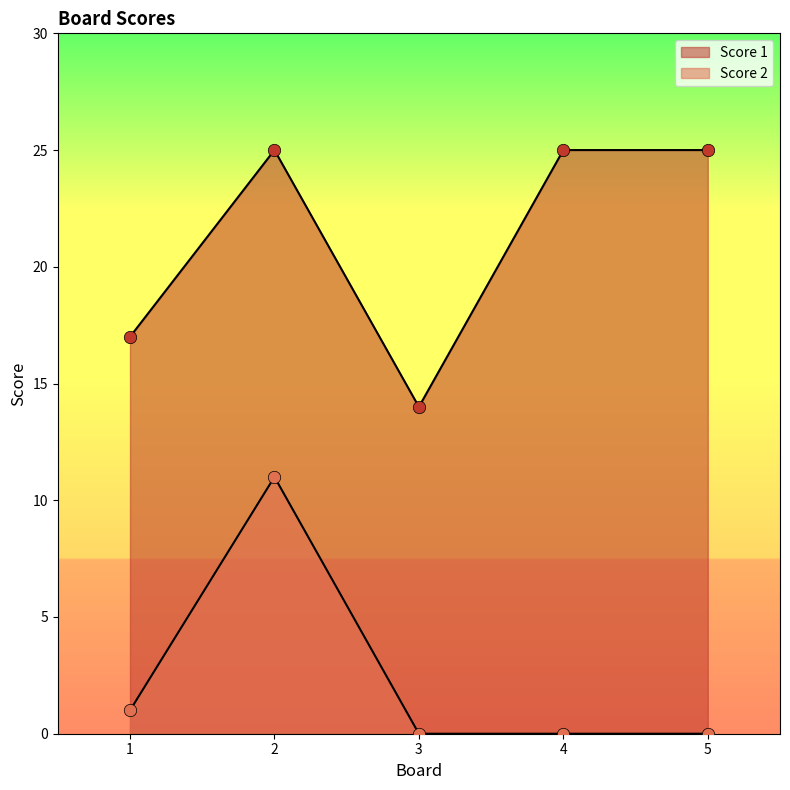

At how many categories does at least one series exceed 17?

3